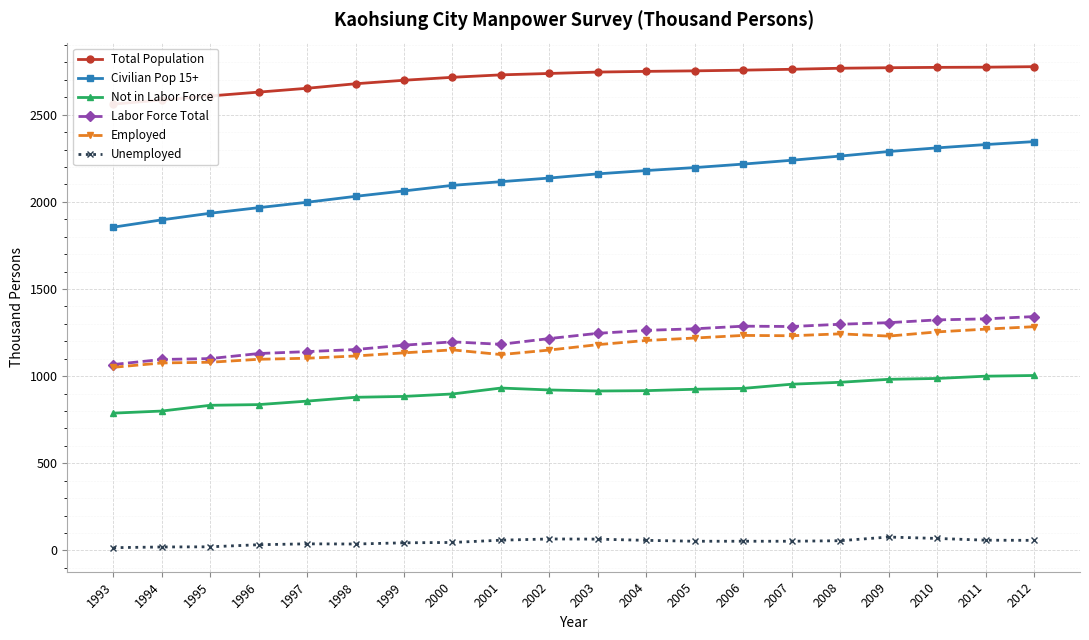

Which category has the lowest value in the Total Population series?

1993